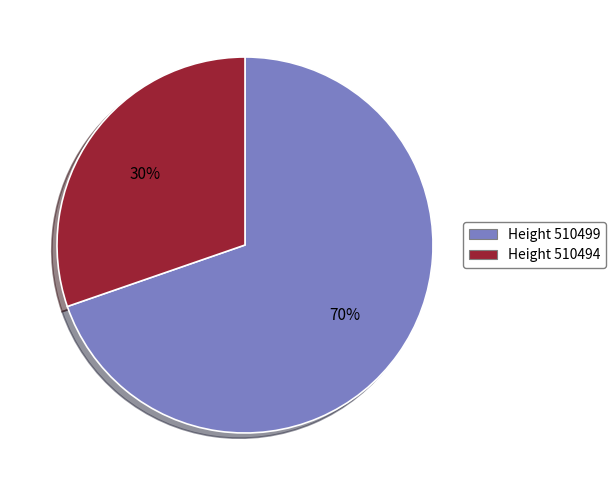

Count the number of slices in the pie.

2